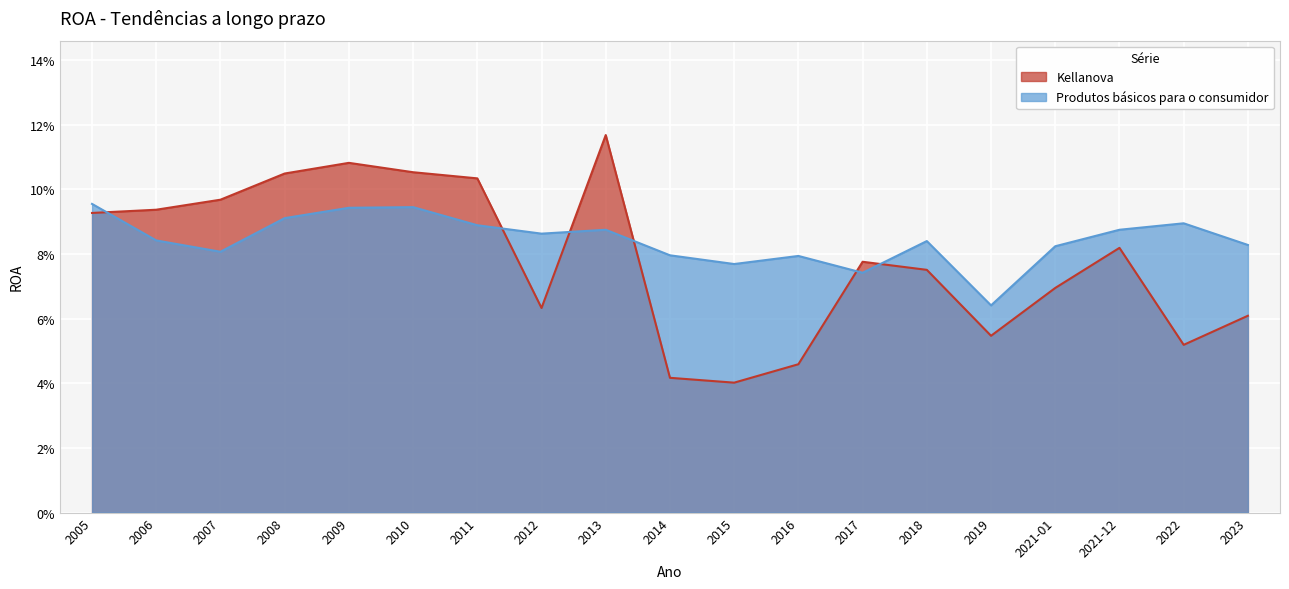

Which series ends up on top after the final intersection of Kellanova and Produtos básicos para o consumidor?

Produtos básicos para o consumidor